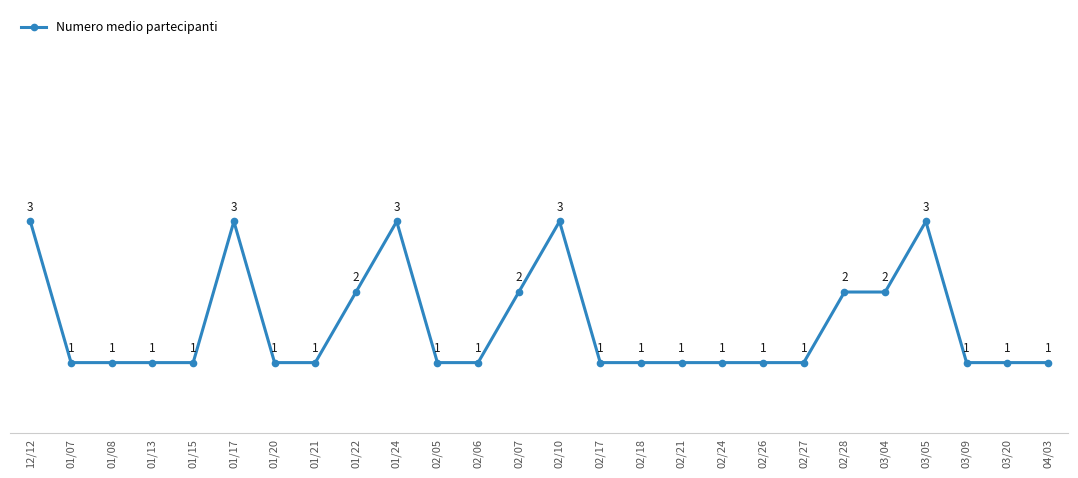

True or false: there are more than 0 points higher than both neighbors.

True